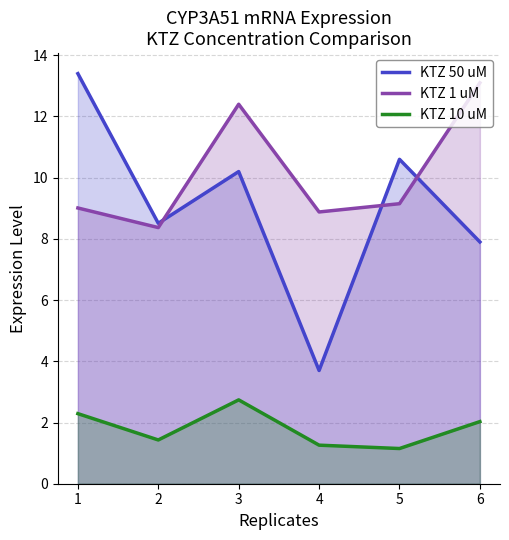

Rank the series at 1 from highest to lowest value.

KTZ 50 uM, KTZ 1 uM, KTZ 10 uM